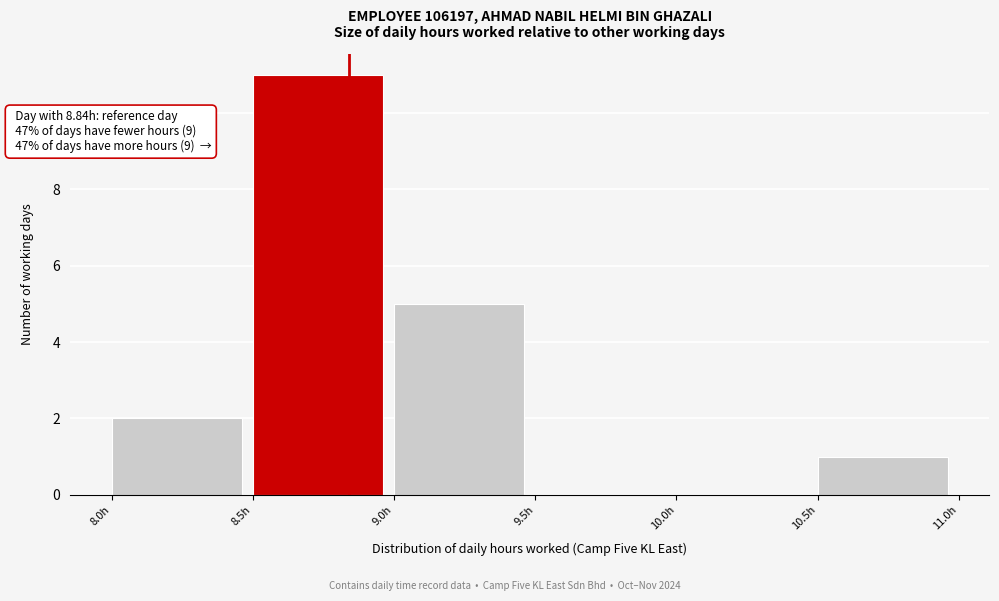

Which range on the x-axis has the tallest bar?

8.5 to 9.0